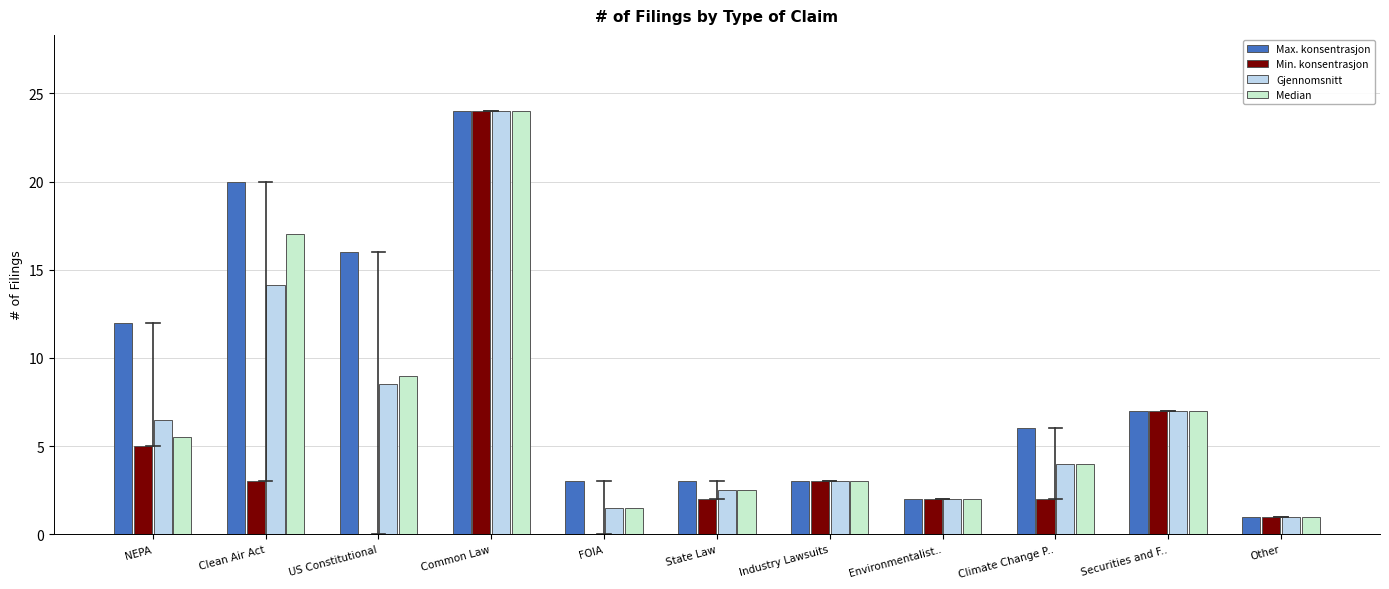

What value does the Gjennomsnitt series have at Securities and F..?

7.0